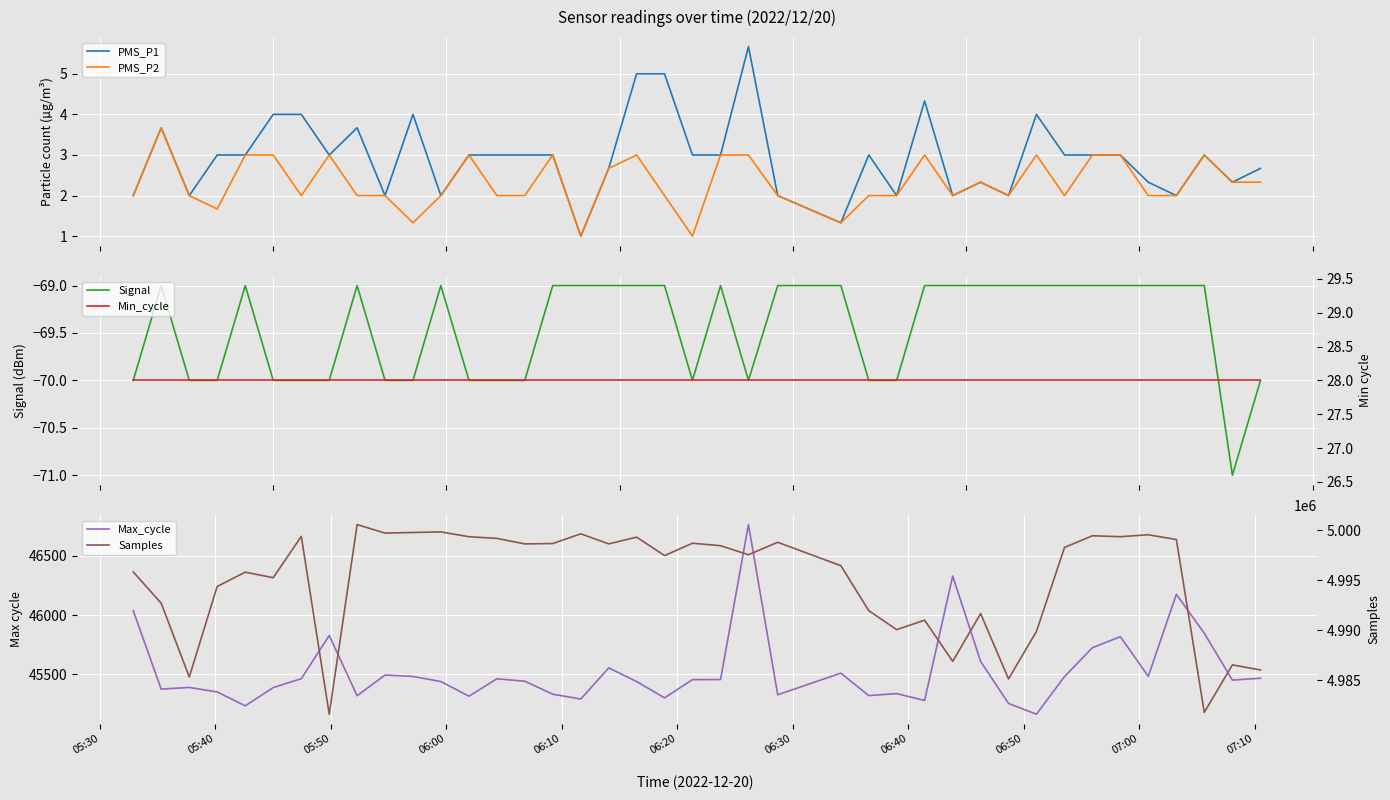

What are all the series names shown in the legend?

PMS_P1, PMS_P2, Signal, Max_cycle, Min_cycle, Samples